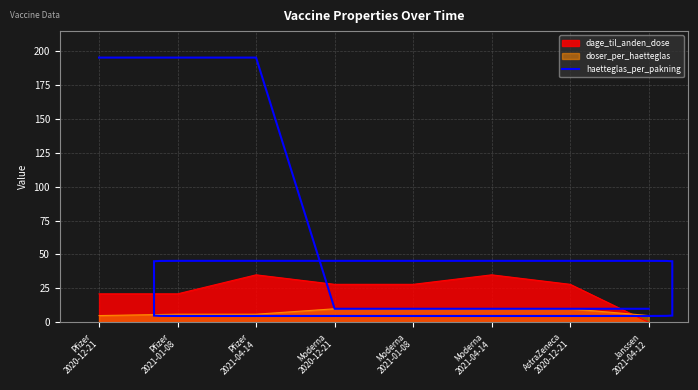

At which label is the value closest to 102?

Moderna
2020-12-21